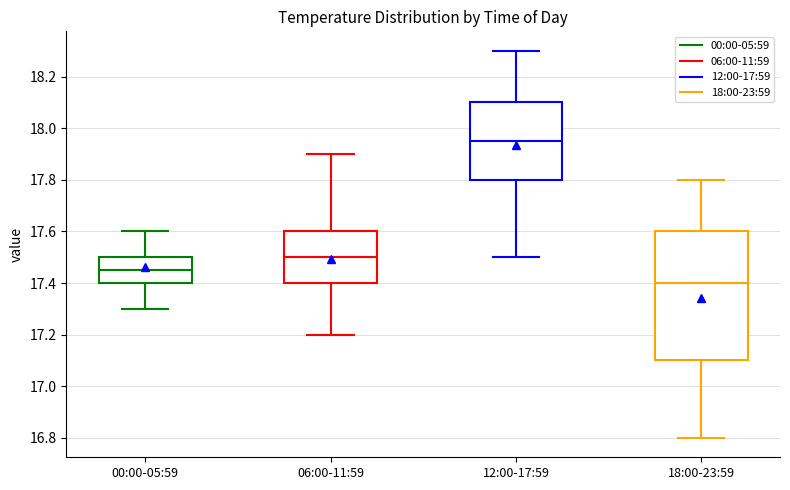

Reading left to right, read every box against the y-axis: the position of its median line, the range the box covers, and the ends of its whiskers. The values are not printed on the chart, so give them approximately, as read against the axis.

00:00-05:59: median 17.46, box 17.40 to 17.50, whiskers 17.30 to 17.60
06:00-11:59: median 17.50, box 17.40 to 17.60, whiskers 17.20 to 17.90
12:00-17:59: median 17.96, box 17.80 to 18.10, whiskers 17.50 to 18.30
18:00-23:59: median 17.40, box 17.10 to 17.60, whiskers 16.80 to 17.80